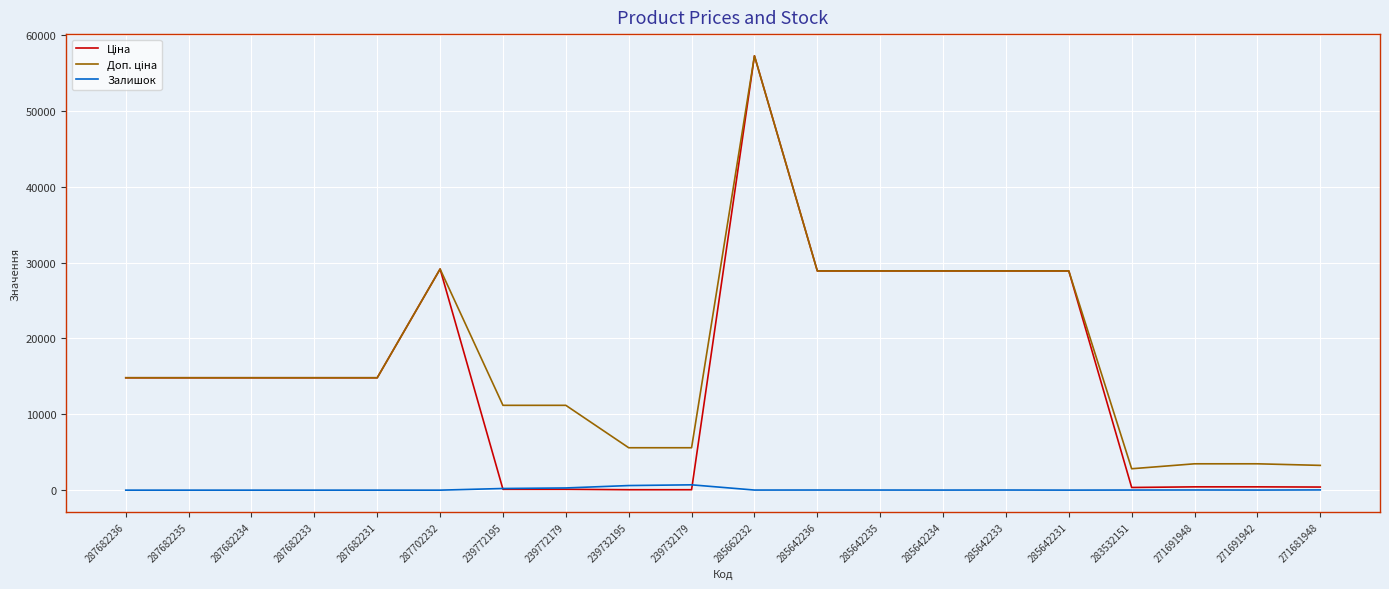

What is the spread (max minus min) of values at 287682231?

14817.6